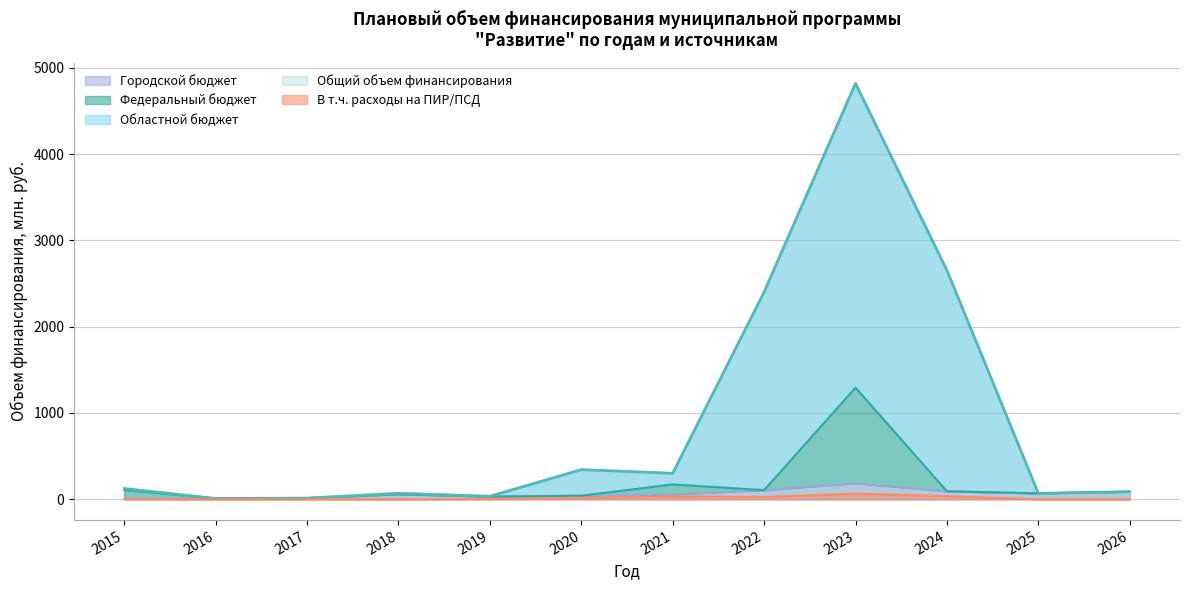

True or false: Городской бюджет has a value of 106.3 at 2022.

True